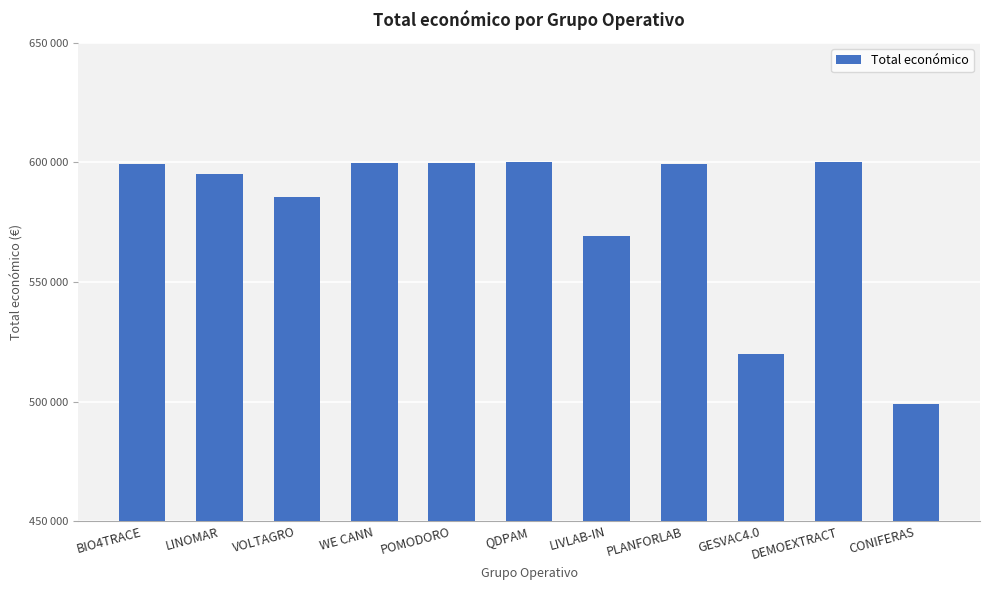

At which label does the data first exceed 599134?

BIO4TRACE